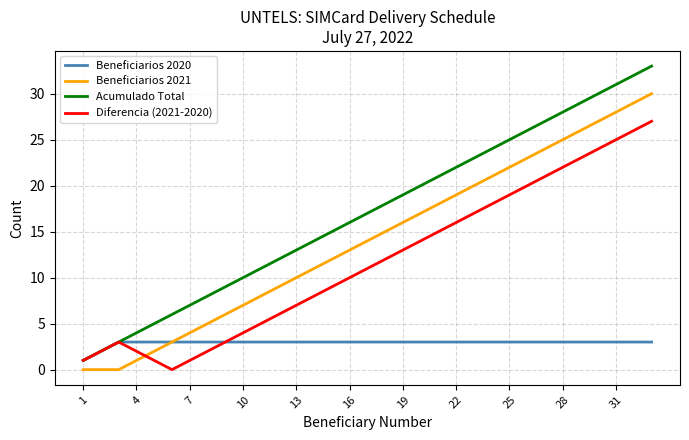

What is the highest value of the Diferencia (2021-2020) series?

27